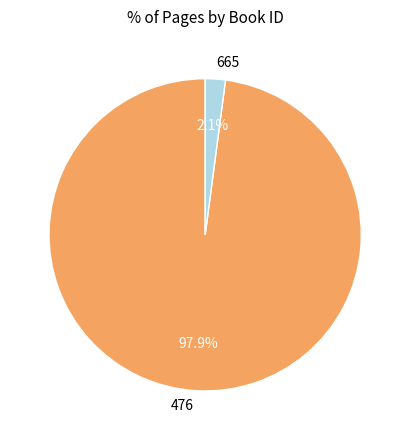

To the nearest percent, what is the difference between the largest and smallest slice percentages?

96%